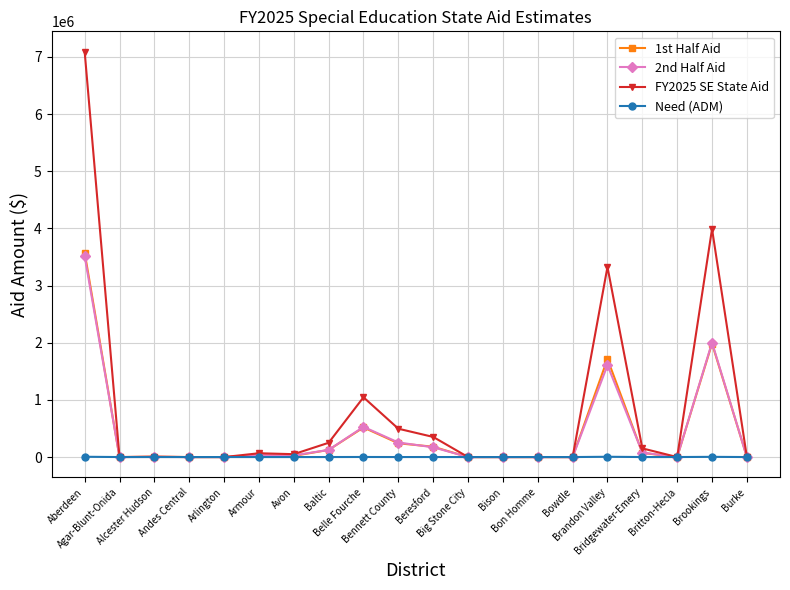

At how many categories does at least one series exceed 769601?

4